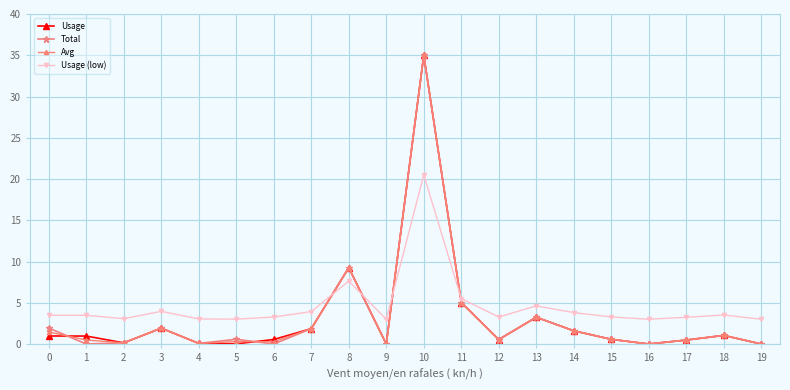

What is the value of the Total point at the 12th from the left?

5.0